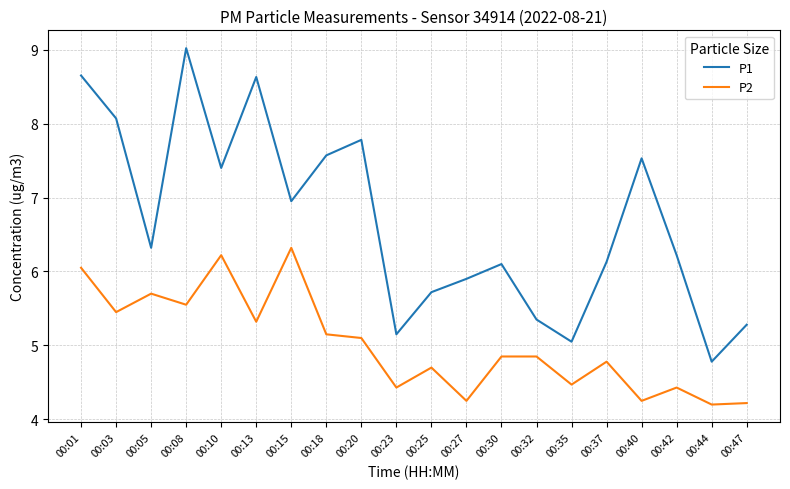

True or false: P2 has a value of 8.5 at 00:15.

False